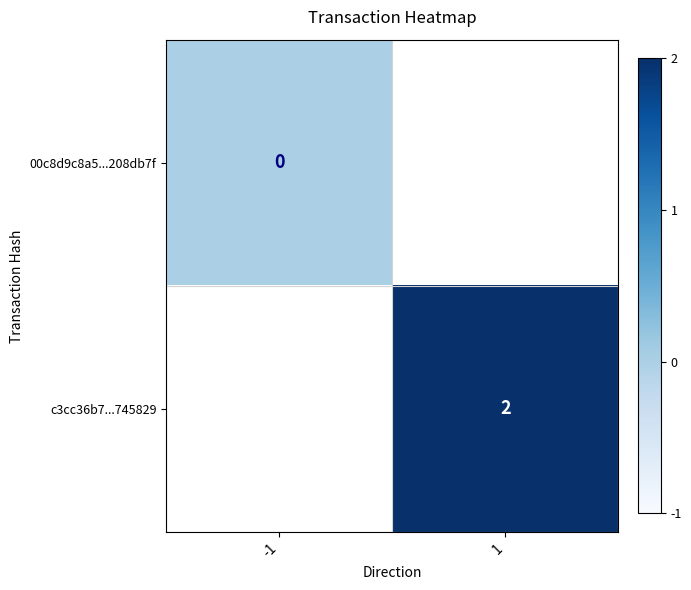

Is it true that c3cc36b7...745829 equals 2 at 1?

True